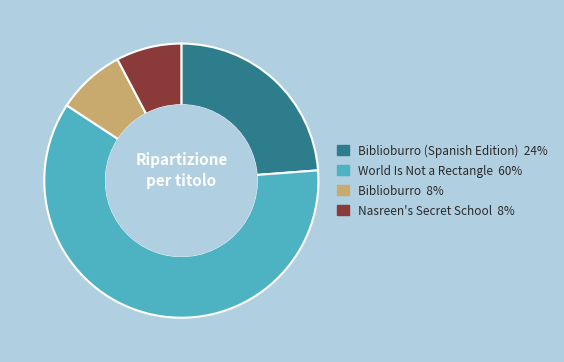

Is there any slice that represents more than half of the pie?

Yes